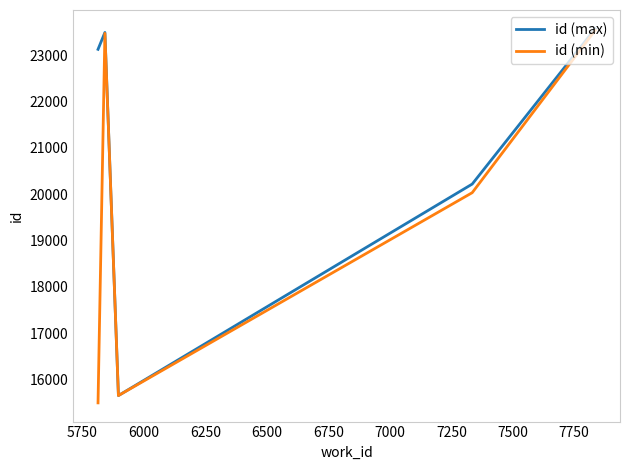

Which series has the widest spread of values?

id (min)